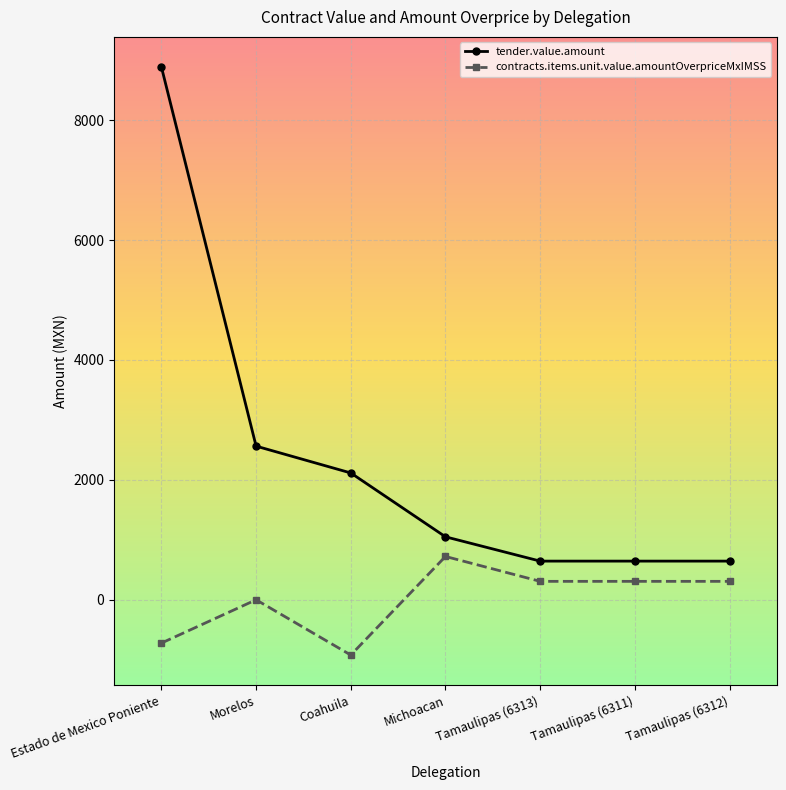

Count the number of categories in the chart.

7